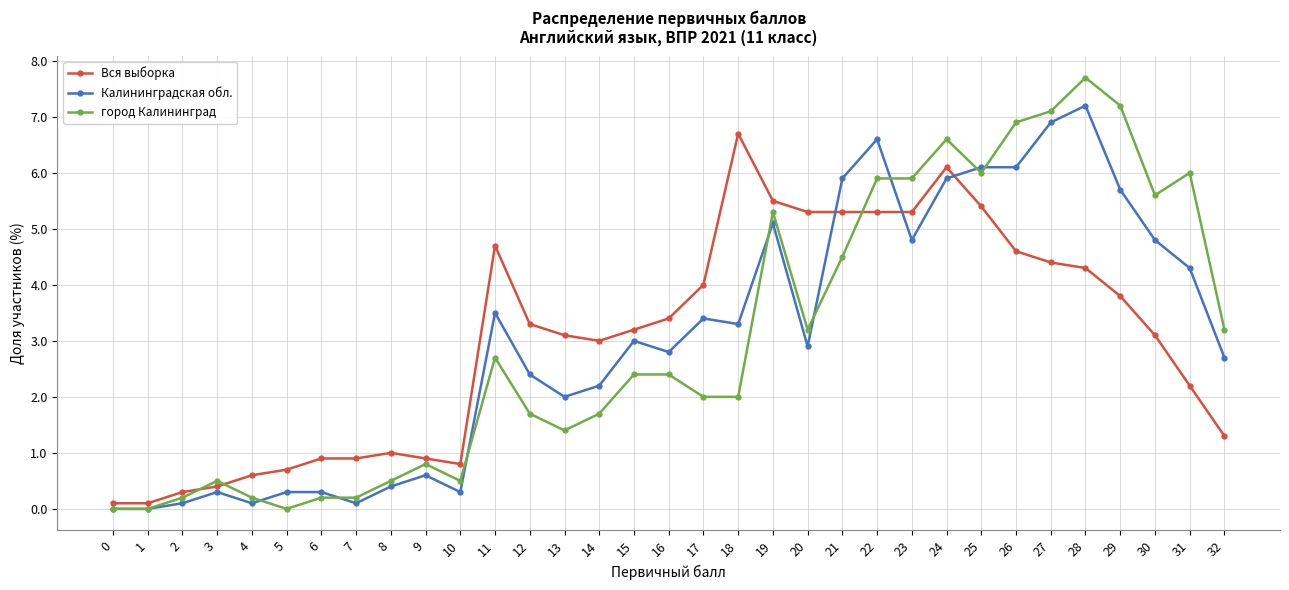

What are all the series names shown in the legend?

Вся выборка, Калининградская обл., город Калининград